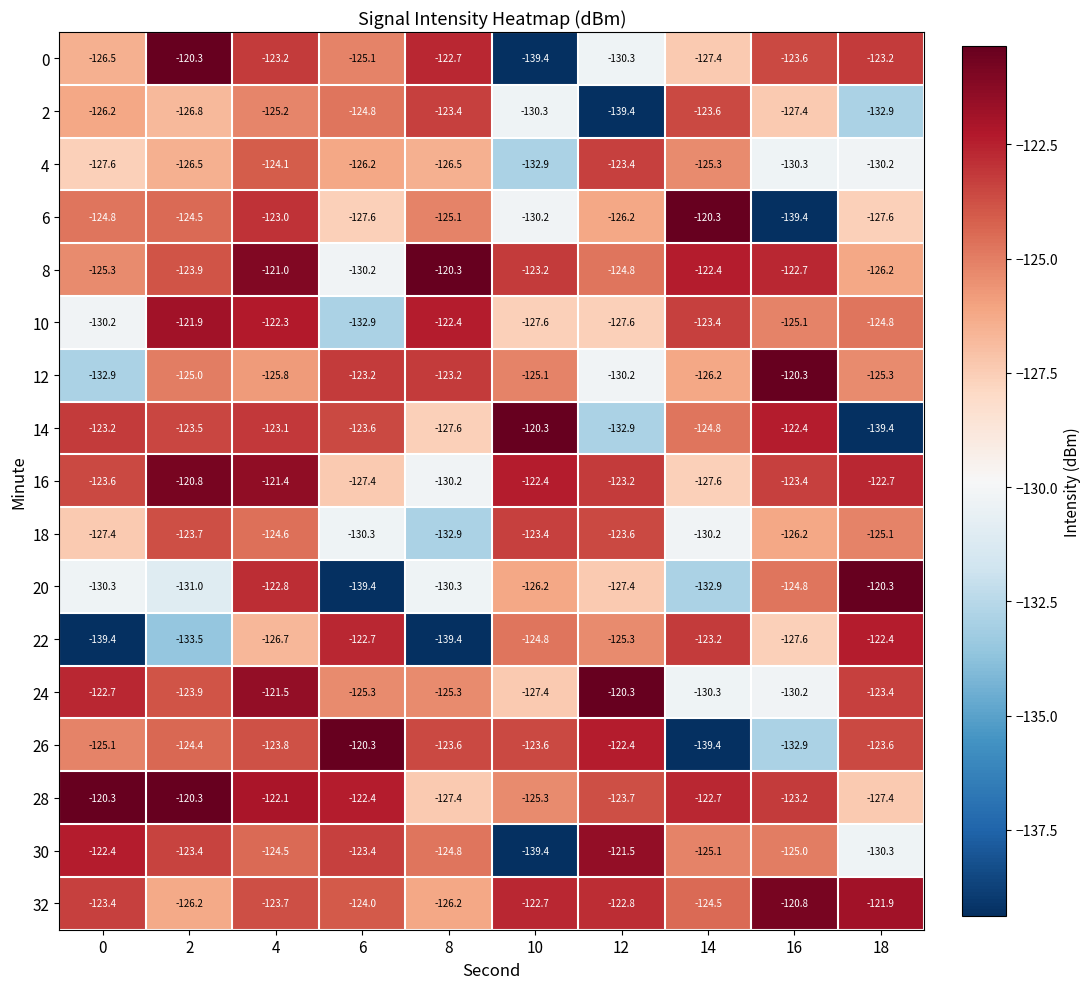

At 4, list the series in order from largest to smallest.

8, 16, 24, 28, 10, 20, 6, 14, 0, 32, 26, 4, 30, 18, 2, 12, 22